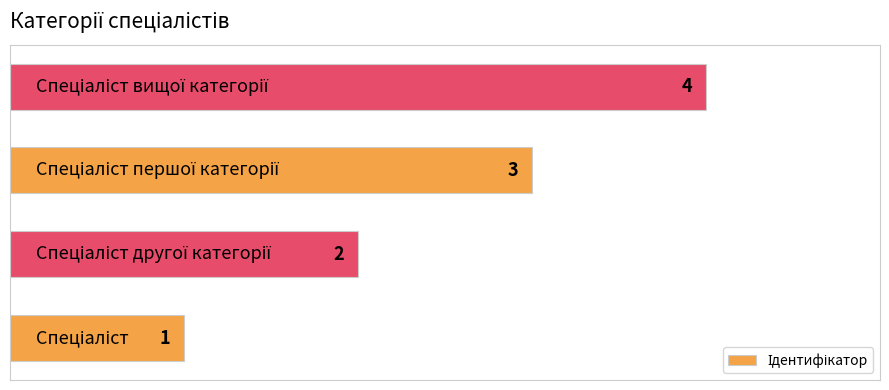

Count the values in the range 2 to 4.

3